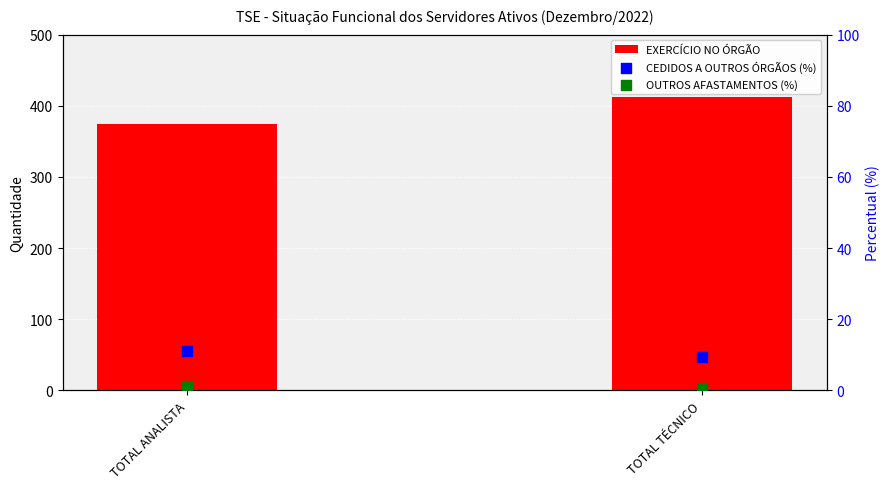

Is the value of CEDIDOS A OUTROS ÓRGÃOS (%) at TOTAL TÉCNICO greater than the value of EXERCÍCIO NO ÓRGÃO at TOTAL ANALISTA?

No